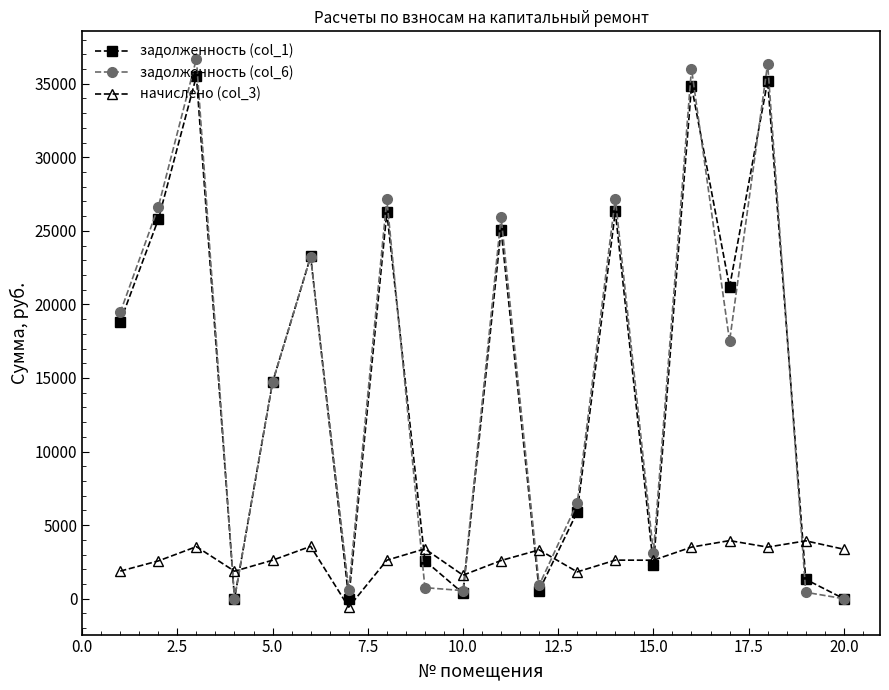

How many positive values does the начислено (col_3) series have?

19